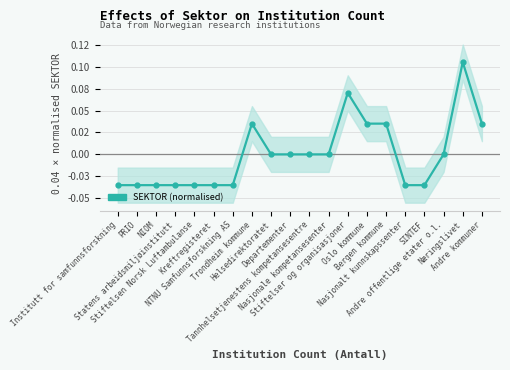

Where does the data first go above 0?

Trondheim kommune